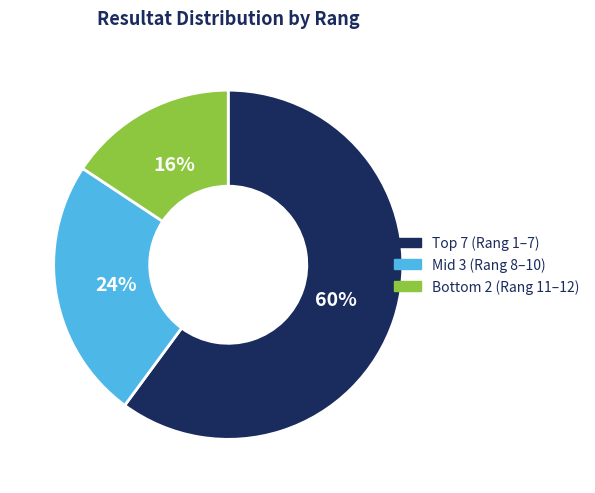

To the nearest percent, what is the average slice percentage?

33%